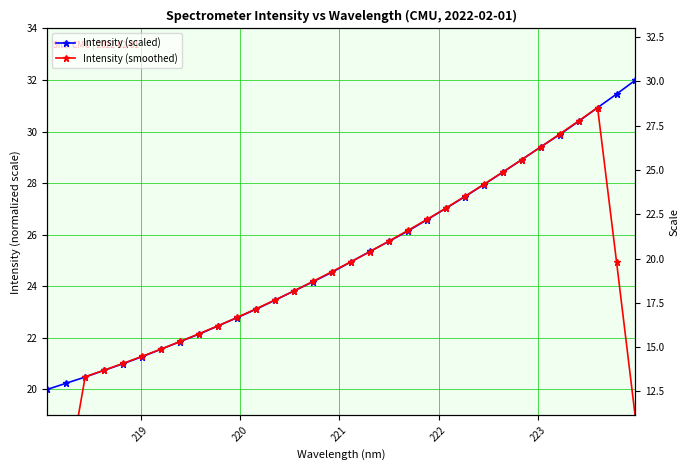

What is the highest value of the Intensity (scaled) series?

32.0